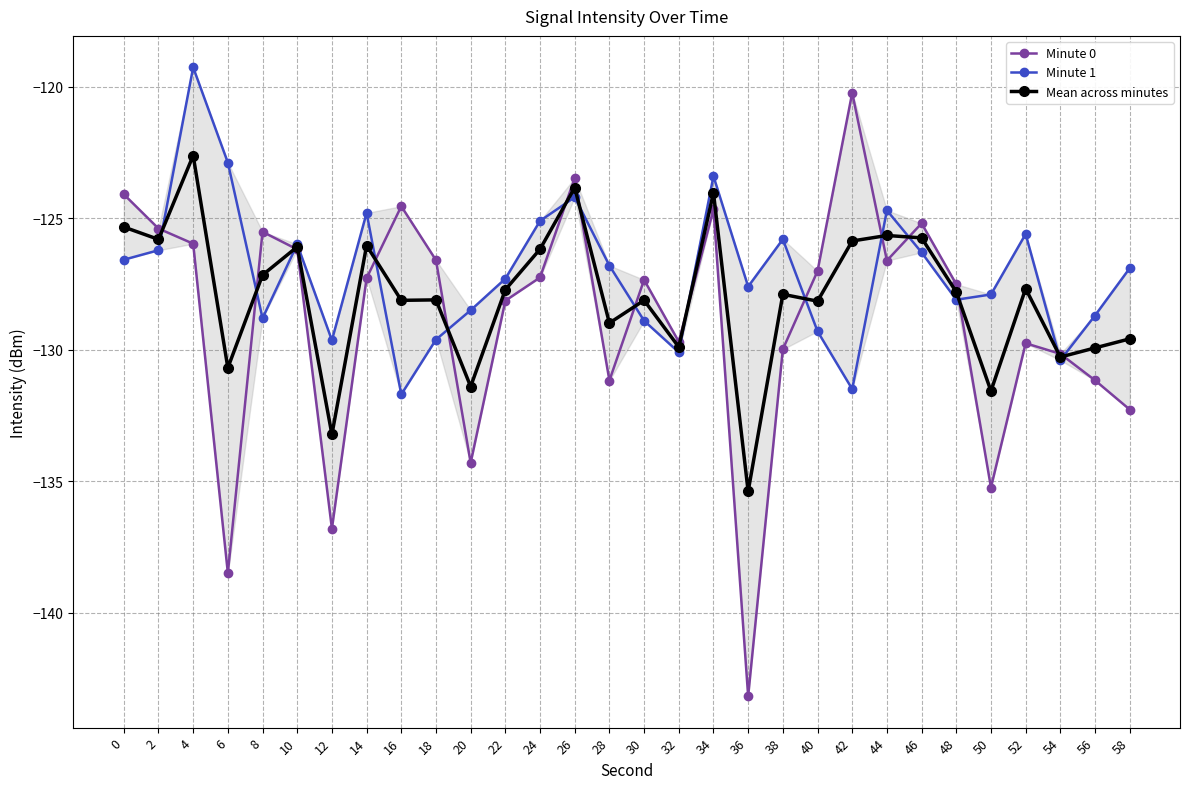

Reading right to left, what are all the values shown in this chart?

Minute 0: 58=-132.3	56=-131.2	54=-130.2	52=-129.8	50=-135.2	48=-127.5	46=-125.2	44=-126.6	42=-120.2	40=-127.0	38=-130.0	36=-143.2	34=-124.7	32=-129.7	30=-127.3	28=-131.2	26=-123.5	24=-127.3	22=-128.1	20=-134.3	18=-126.6	16=-124.5	14=-127.3	12=-136.8	10=-126.2	8=-125.5	6=-138.5	4=-126.0	2=-125.4	0=-124.1
Minute 1: 58=-126.9	56=-128.7	54=-130.4	52=-125.6	50=-127.9	48=-128.1	46=-126.3	44=-124.7	42=-131.5	40=-129.3	38=-125.8	36=-127.6	34=-123.4	32=-130.1	30=-128.9	28=-126.8	26=-124.2	24=-125.1	22=-127.3	20=-128.5	18=-129.6	16=-131.7	14=-124.8	12=-129.6	10=-126.0	8=-128.8	6=-122.9	4=-119.3	2=-126.2	0=-126.6
Mean across minutes: 58=-129.6	56=-129.9	54=-130.3	52=-127.7	50=-131.6	48=-127.8	46=-125.7	44=-125.7	42=-125.9	40=-128.2	38=-127.9	36=-135.4	34=-124.0	32=-129.9	30=-128.1	28=-129.0	26=-123.8	24=-126.2	22=-127.7	20=-131.4	18=-128.1	16=-128.1	14=-126.0	12=-133.2	10=-126.1	8=-127.2	6=-130.7	4=-122.6	2=-125.8	0=-125.3